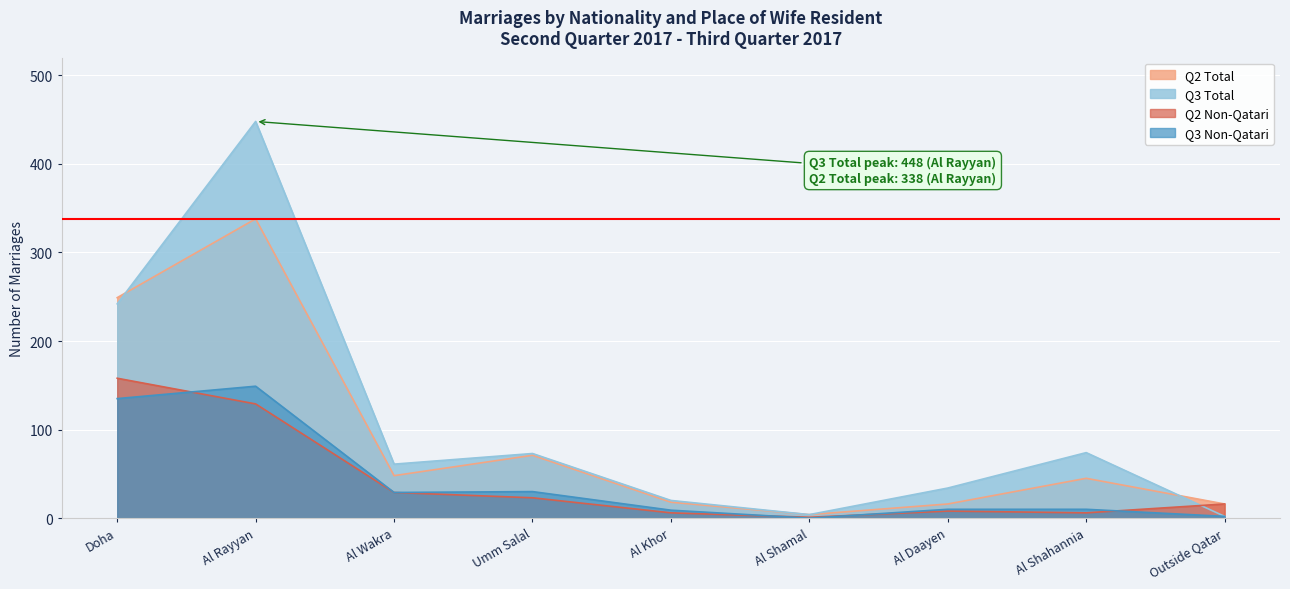

True or false: Q2 Total and Q2 Non-Qatari intersect in this chart.

False